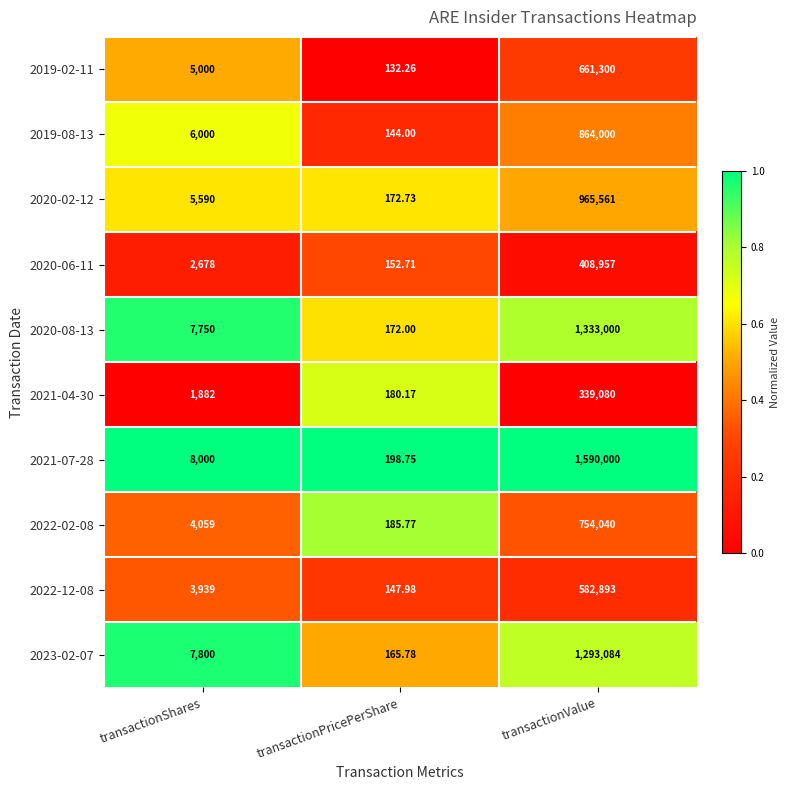

Where is 2019-08-13 nearest to the value 432072?

transactionShares